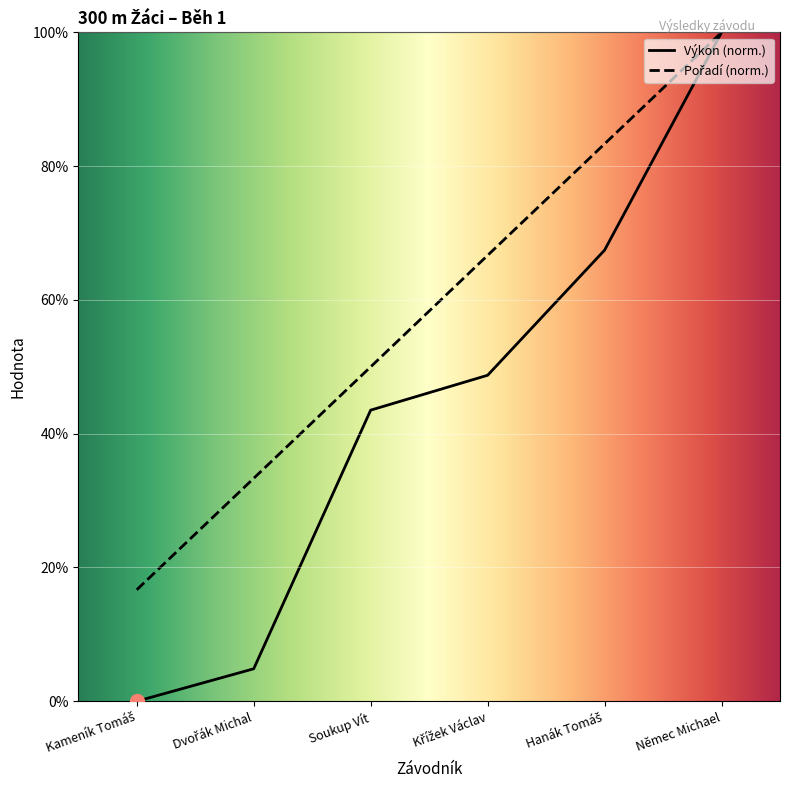

What is the greatest value displayed?

100.0